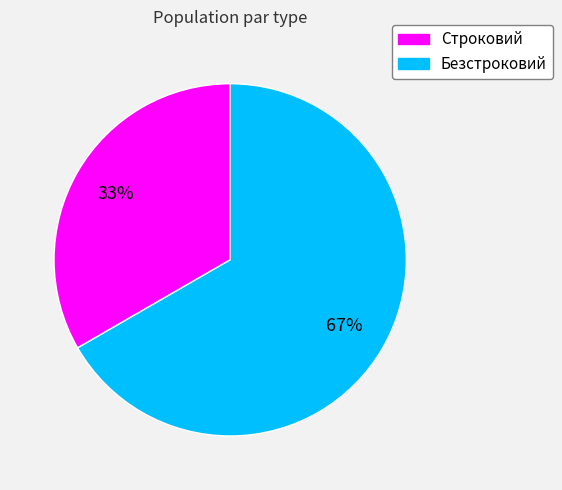

How many slices are in this pie chart?

2